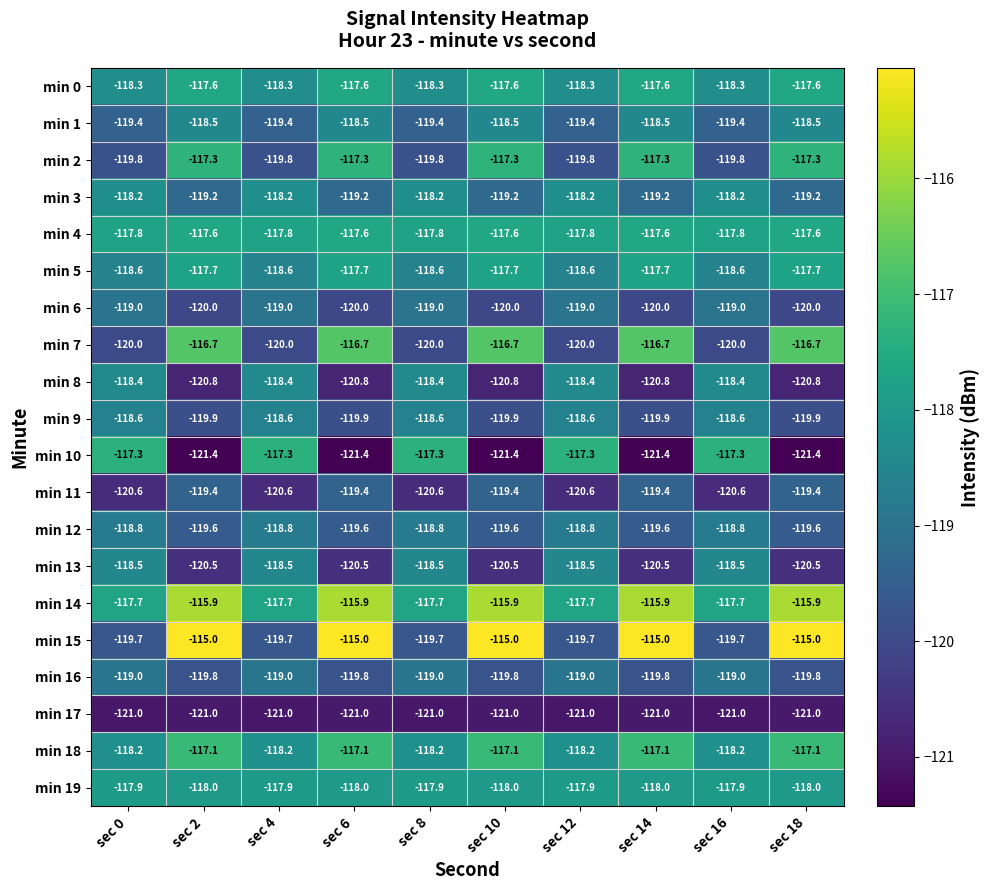

Read the min 14 value at sec 10.

-115.9